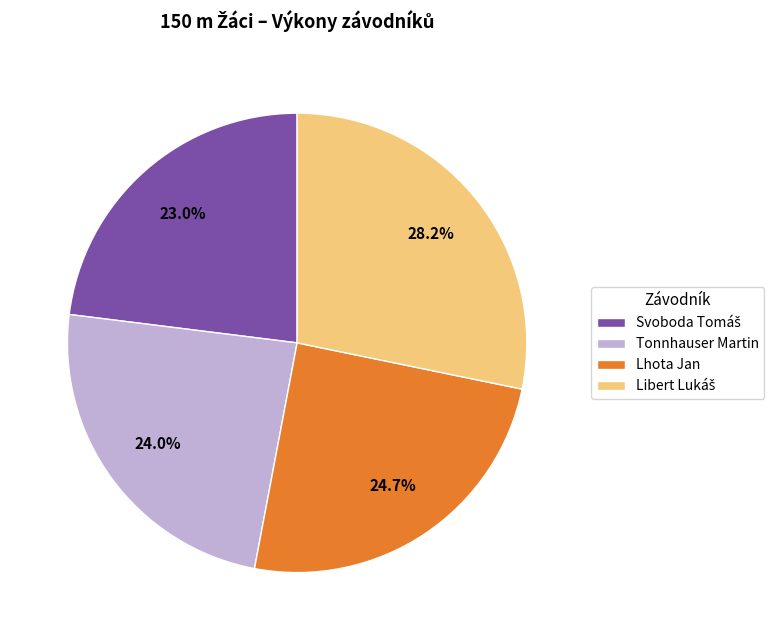

To the nearest percent, what percentage of the pie is Tonnhauser Martin?

24%